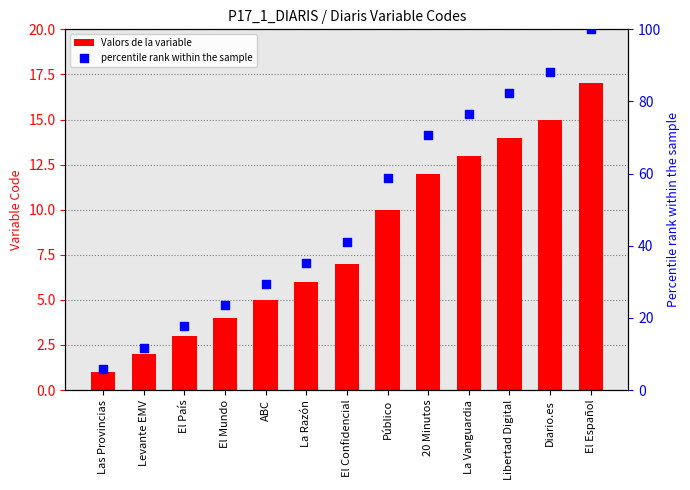

Which series has the widest spread of Y values?

percentile rank within the sample